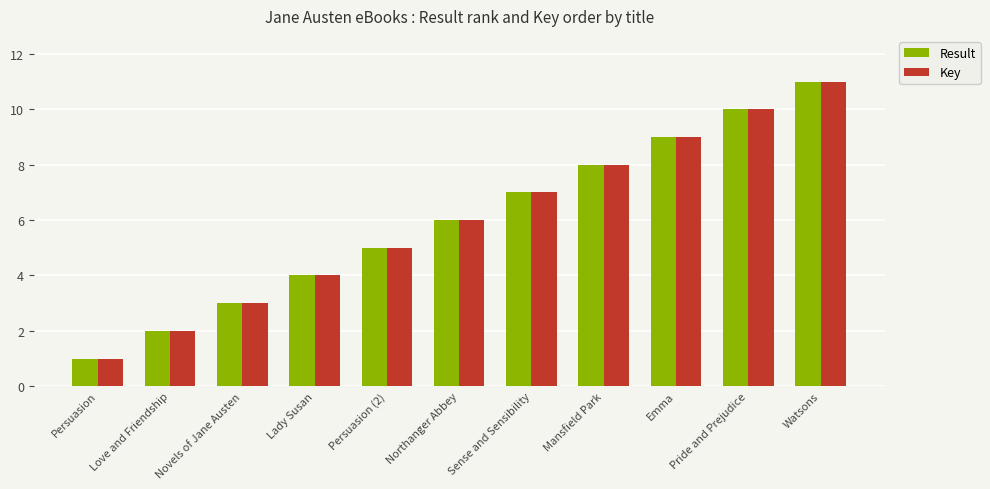

Does the chart contain stacked bars?

No